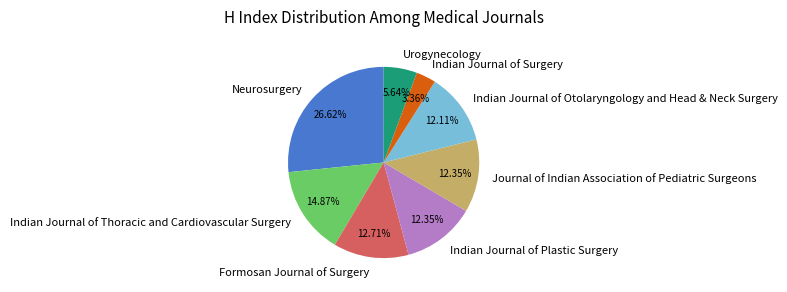

Which has a higher value, Indian Journal of Surgery or Indian Journal of Plastic Surgery?

Indian Journal of Plastic Surgery